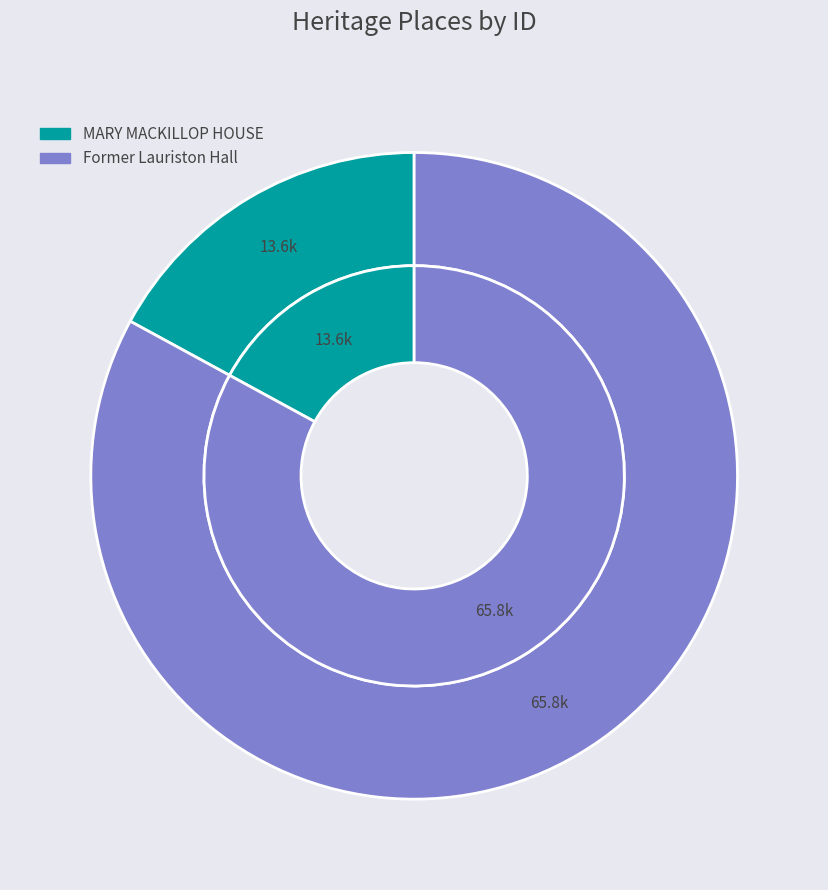

What percentage do MARY MACKILLOP HOUSE and Former Lauriston Hall together represent?

100.0%